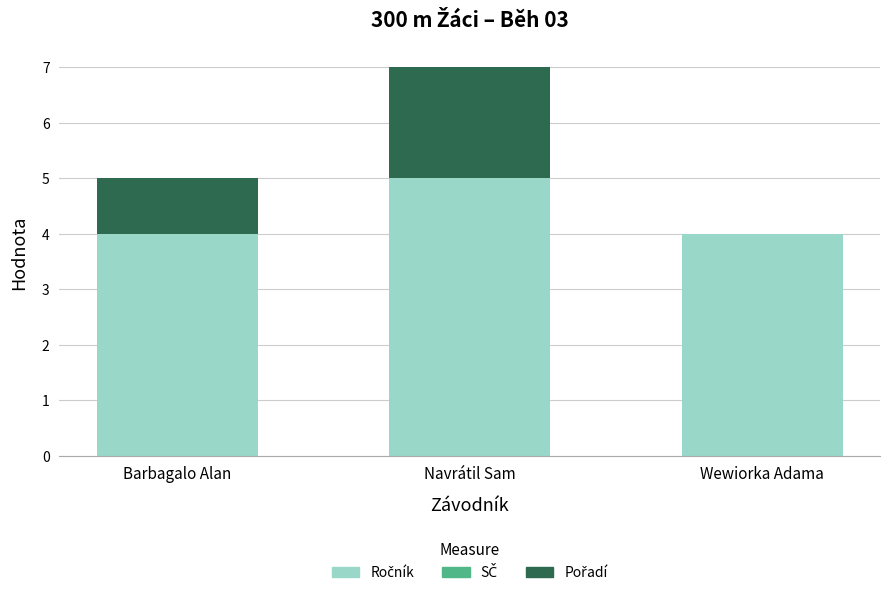

What is the total value across all series at Navrátil Sam?

7